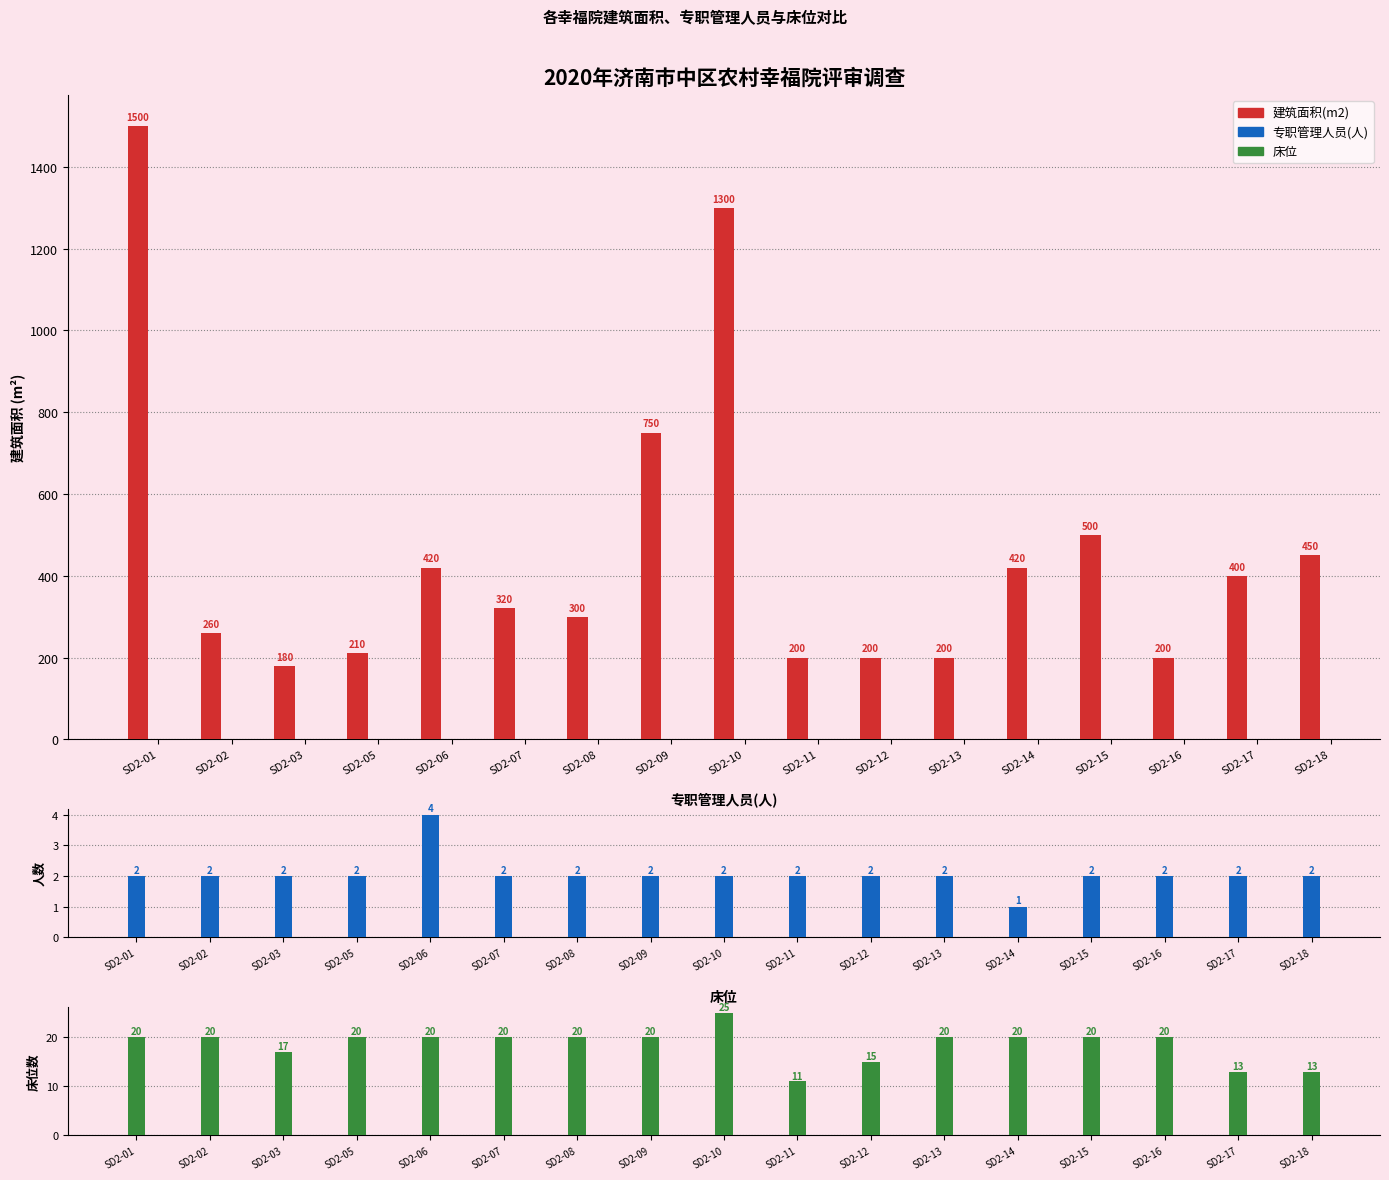

At which category does the chart reach its peak across all series?

SD2-01